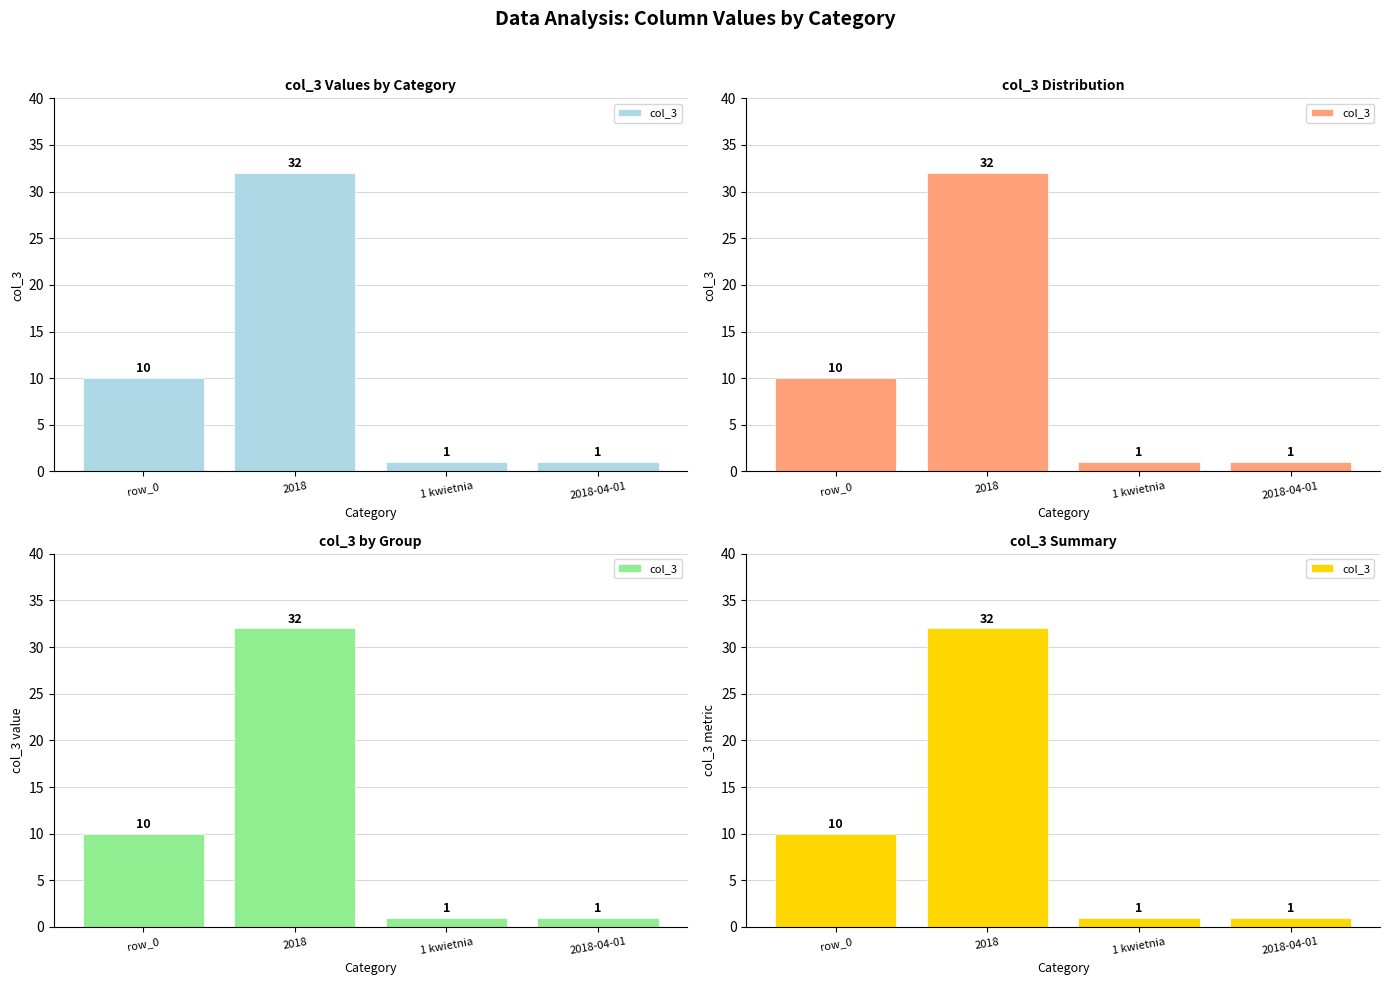

What is the difference between the maximum and minimum values?

31